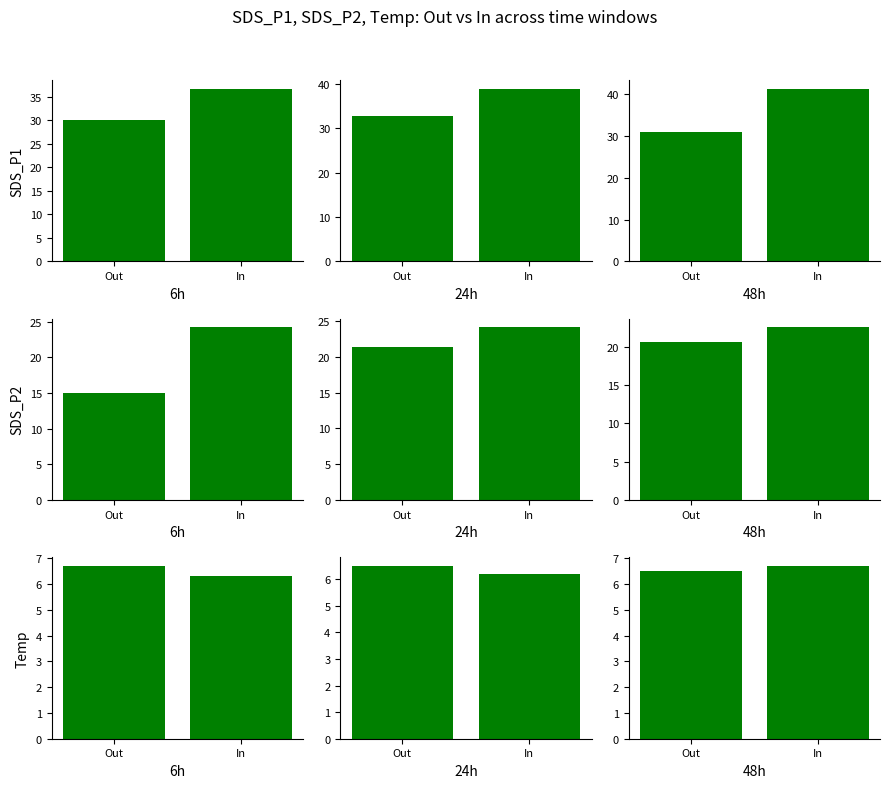

Rank the categories by Temp value from highest to lowest.

In, Out